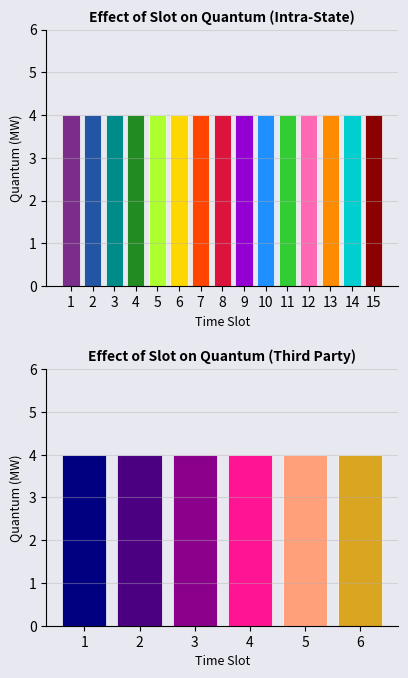

Does the chart contain any negative values?

No